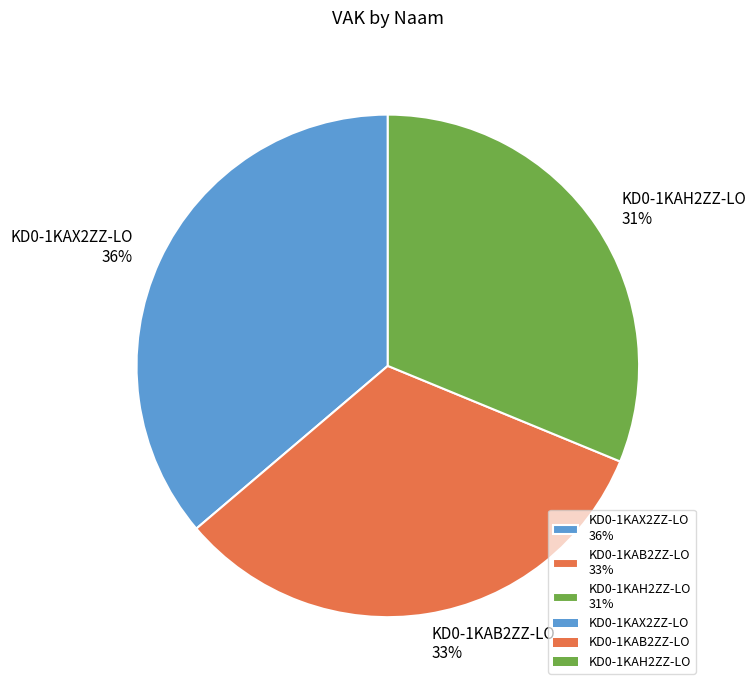

The KD0-1KAH2ZZ-LO slice represents 40% of the pie. True or false?

False